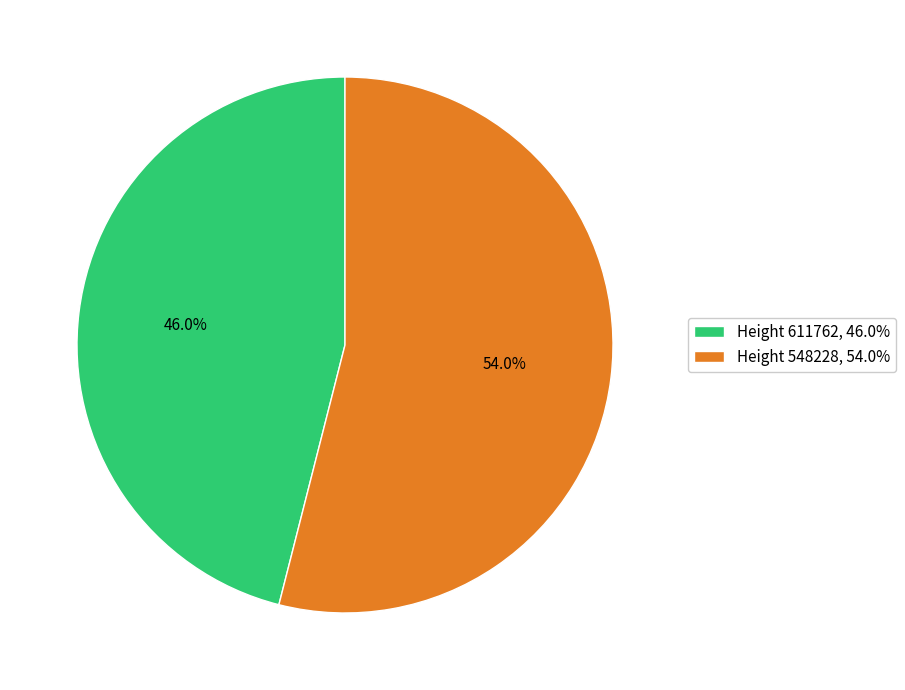

Which has a higher value, Height 548228, 54.0% or Height 611762, 46.0%?

Height 548228, 54.0%